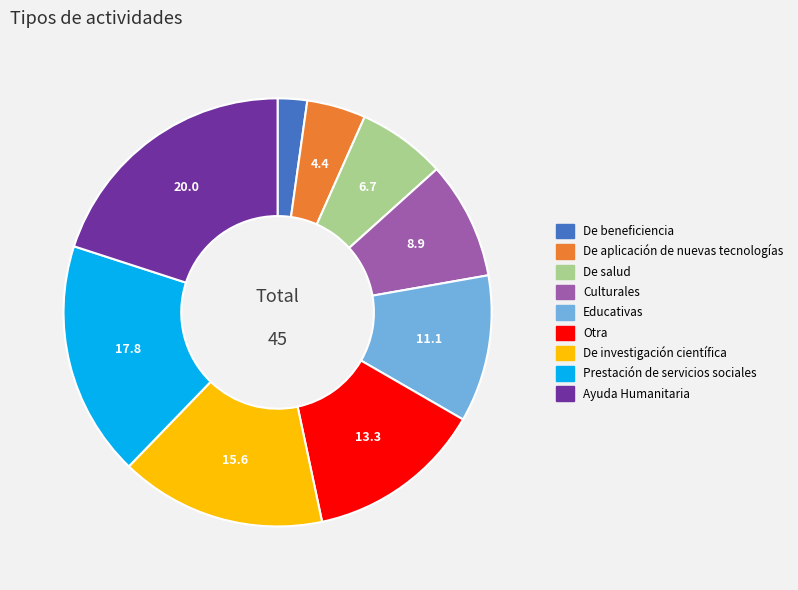

Does any single category account for the majority?

No